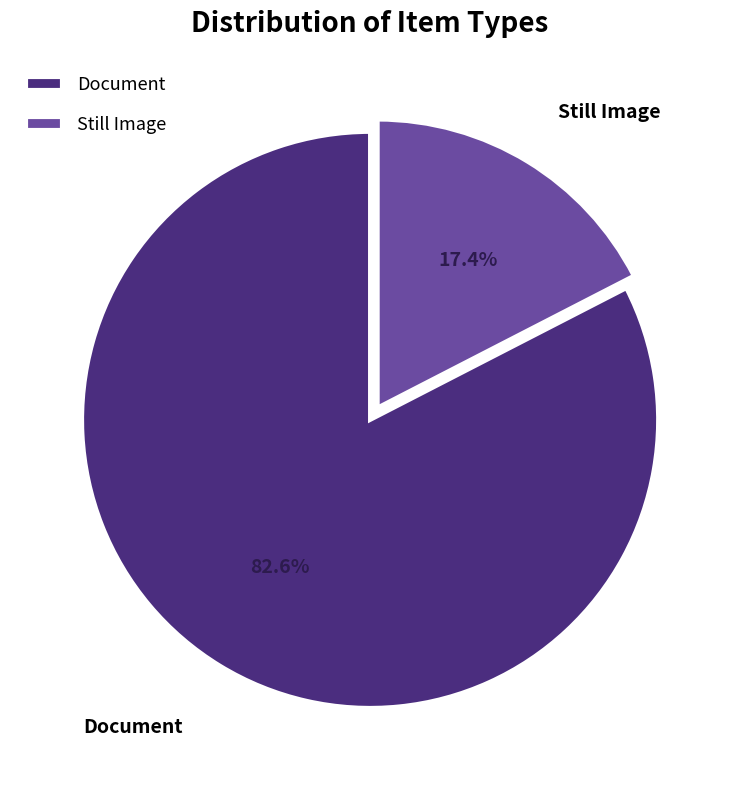

Which slice represents more than half of the pie?

Document